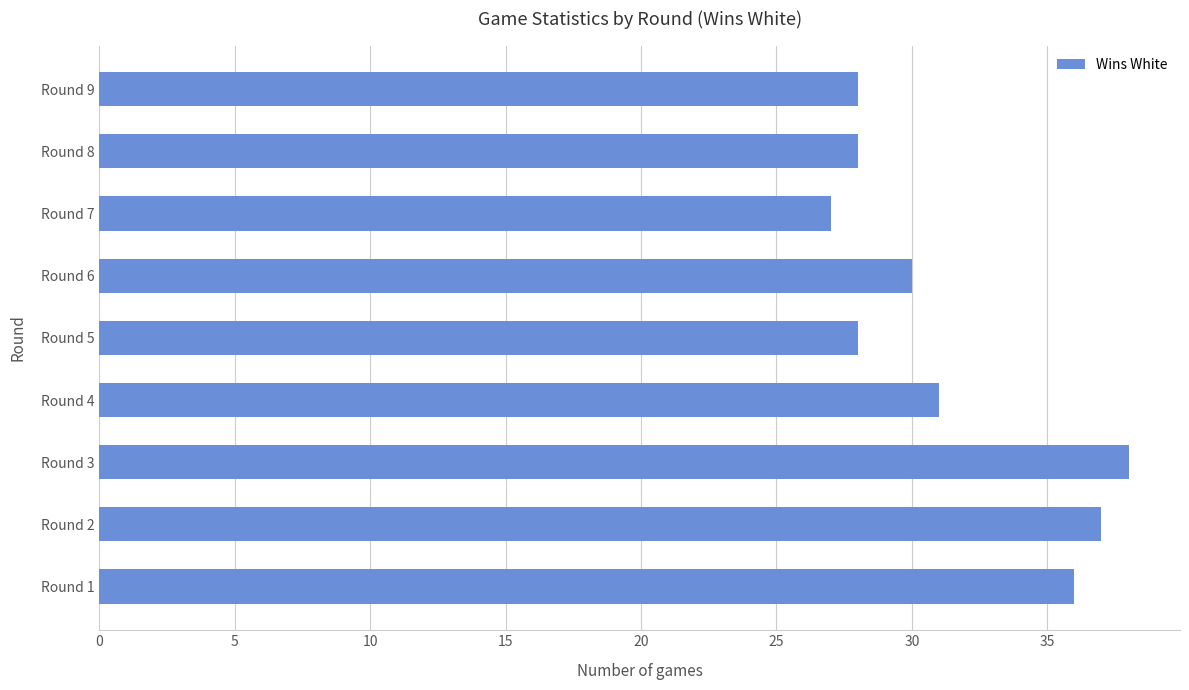

Reading top to bottom, list all the values displayed in this chart.

Round 9=28	Round 8=28	Round 7=27	Round 6=30	Round 5=28	Round 4=31	Round 3=38	Round 2=37	Round 1=36